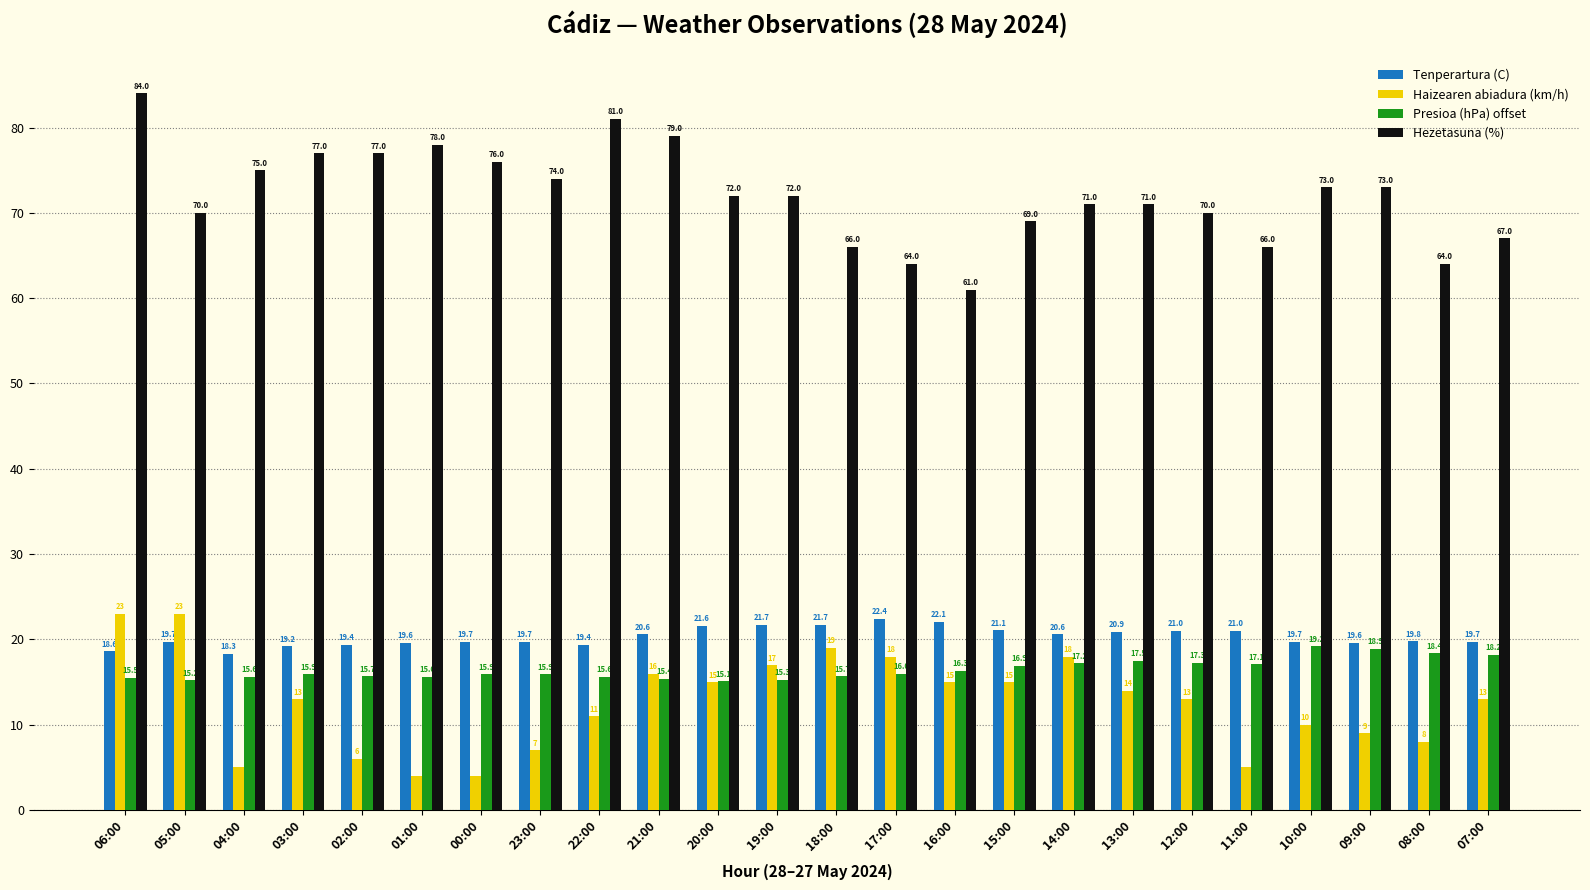

What is the value of the Presioa (hPa) offset bar at the 22nd from the left?

18.9